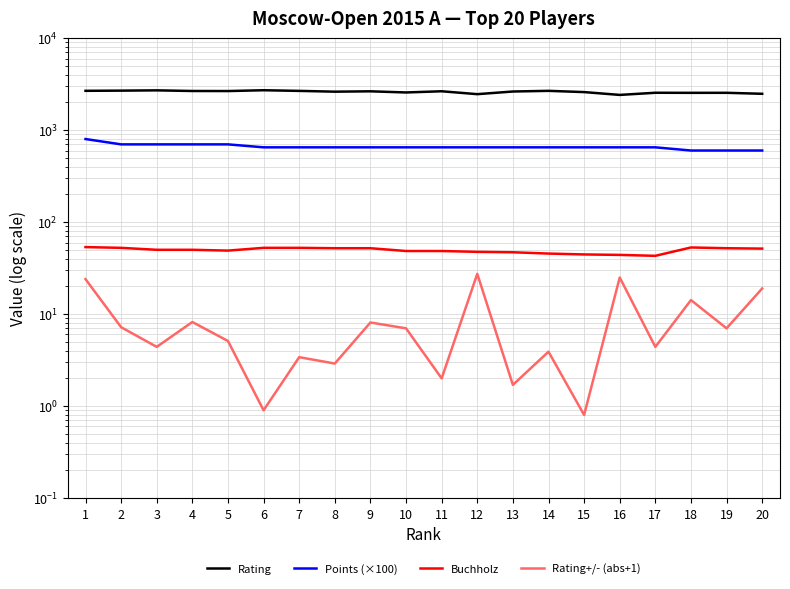

What is the value of the Rating+/- (abs+1) point at the 17th from the left?

4.4